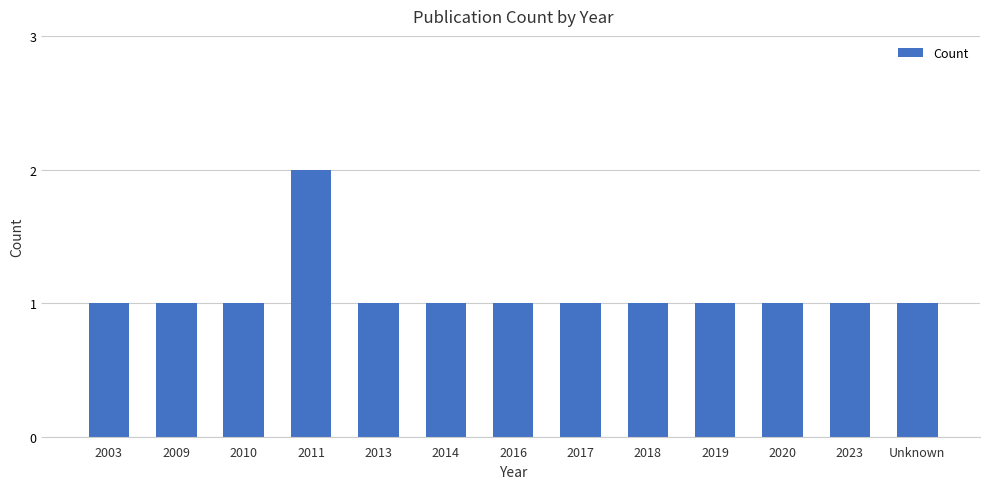

Does the chart contain stacked bars?

No